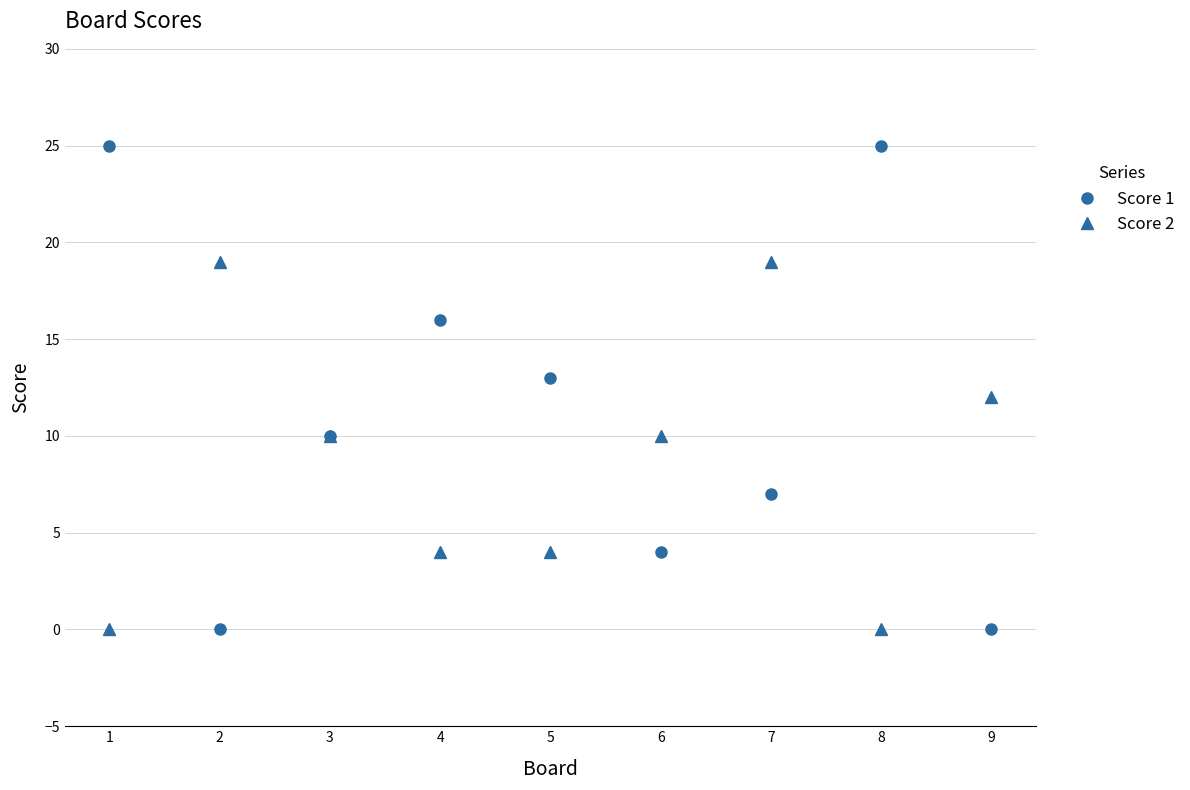

Rank the series by their maximum value, from highest to lowest.

Score 1, Score 2